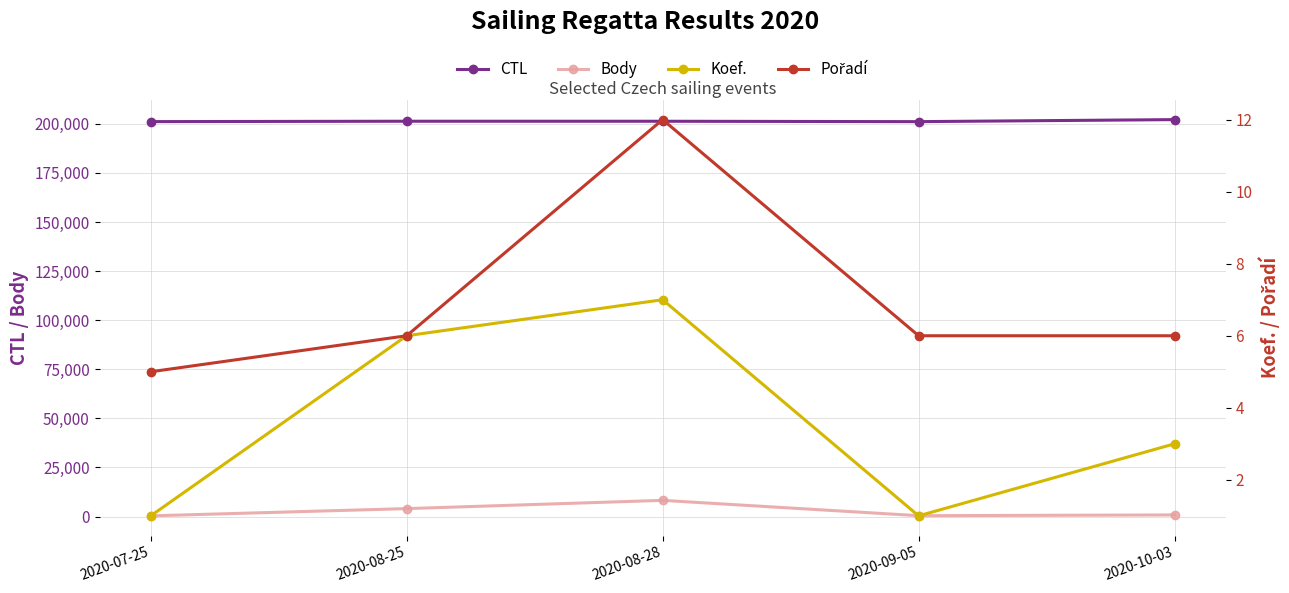

At which label is CTL closest to 201650?

2020-08-25